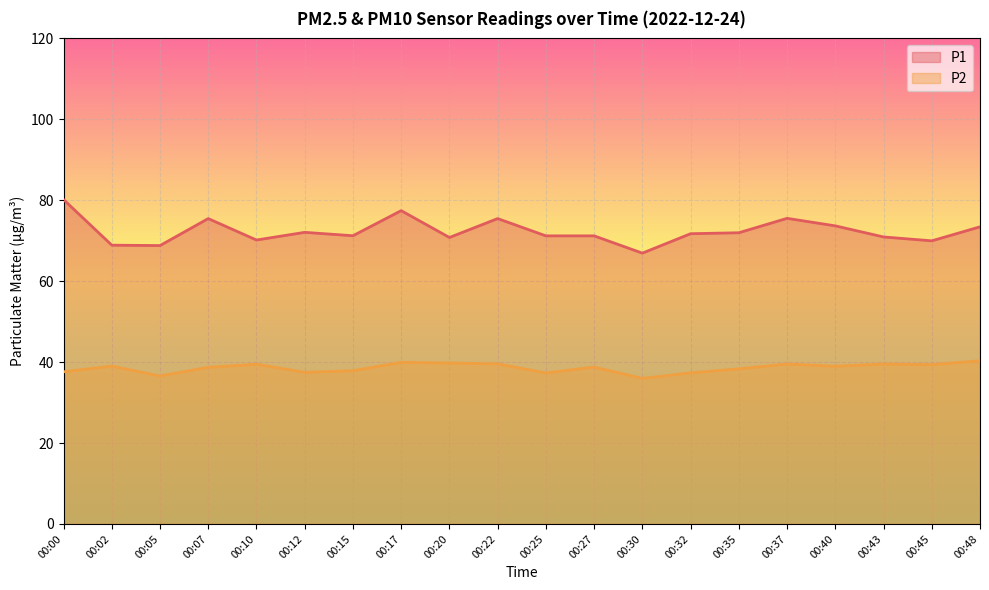

Which label corresponds to the largest value in the chart?

00:00